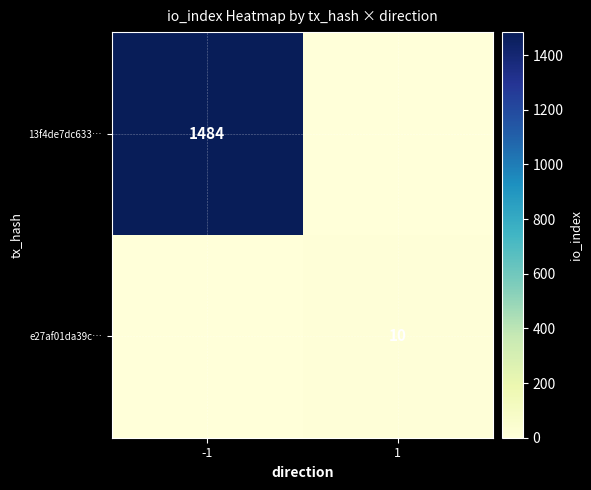

The value of 13f4de7dc633… at -1 is 1983. True or false?

False